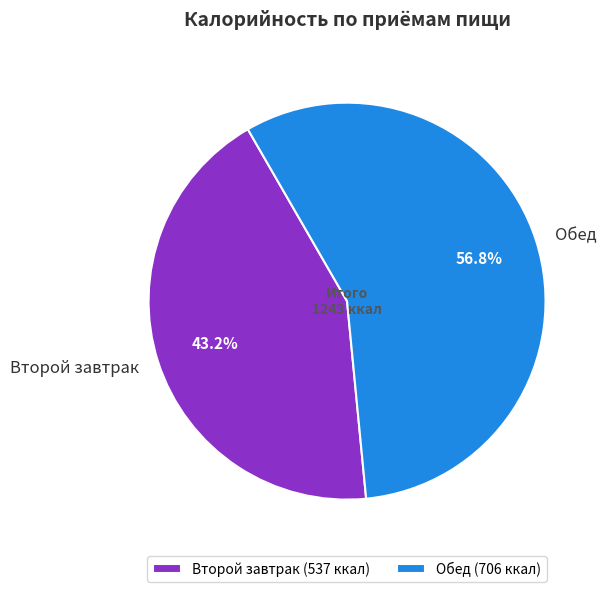

What is the majority slice?

Обед